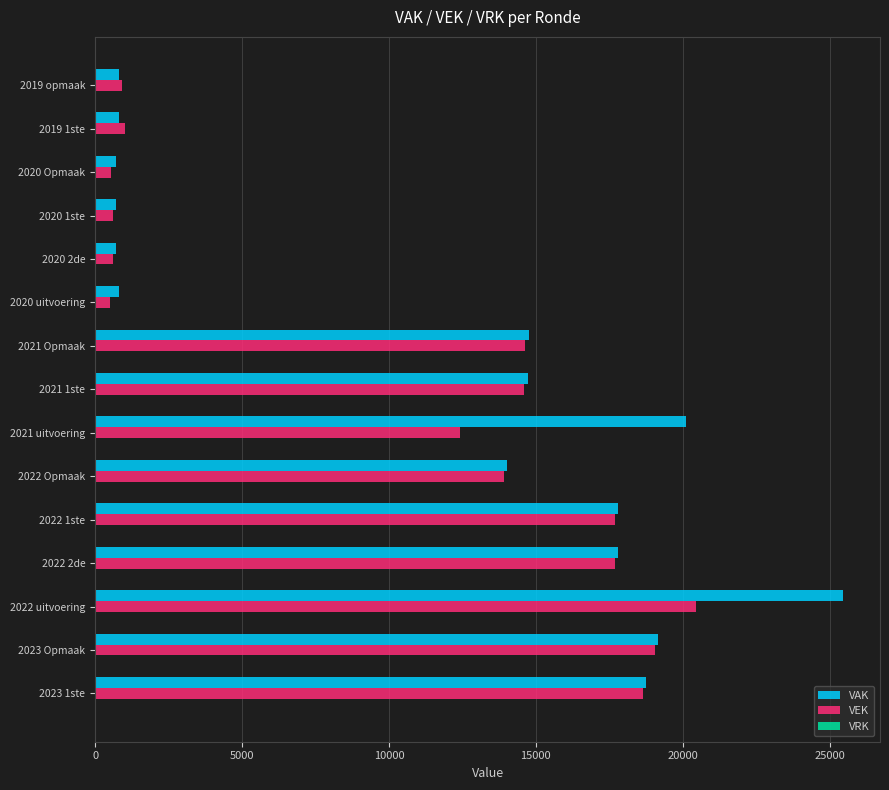

At how many categories does at least one series exceed 14461?

8